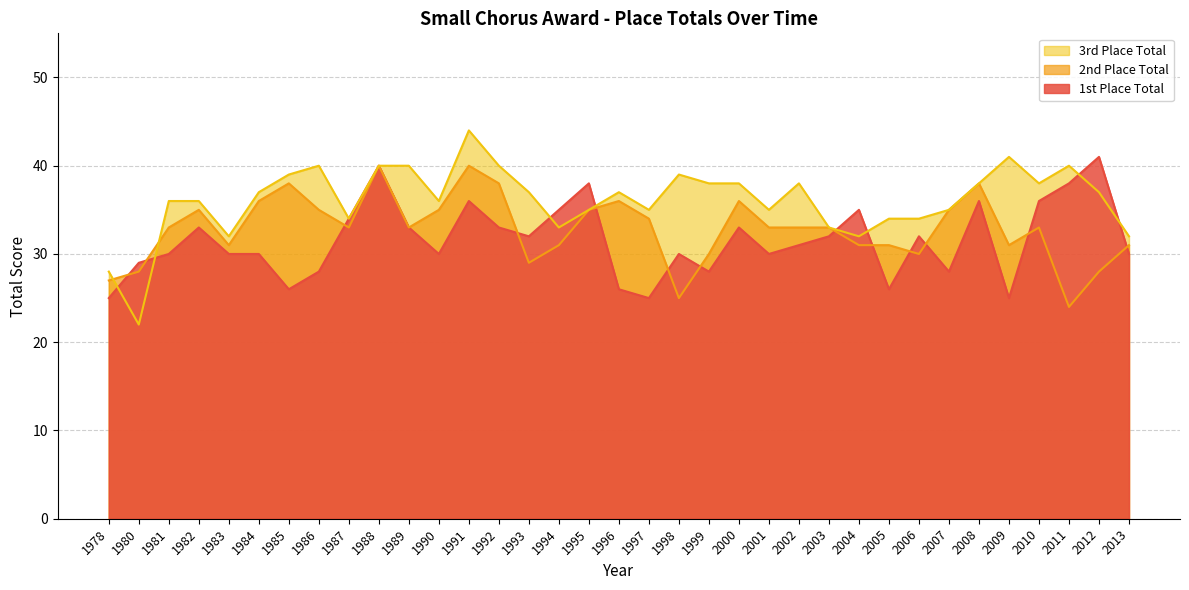

What is the value of the 3rd Place Total point at the 27th from the left?

34